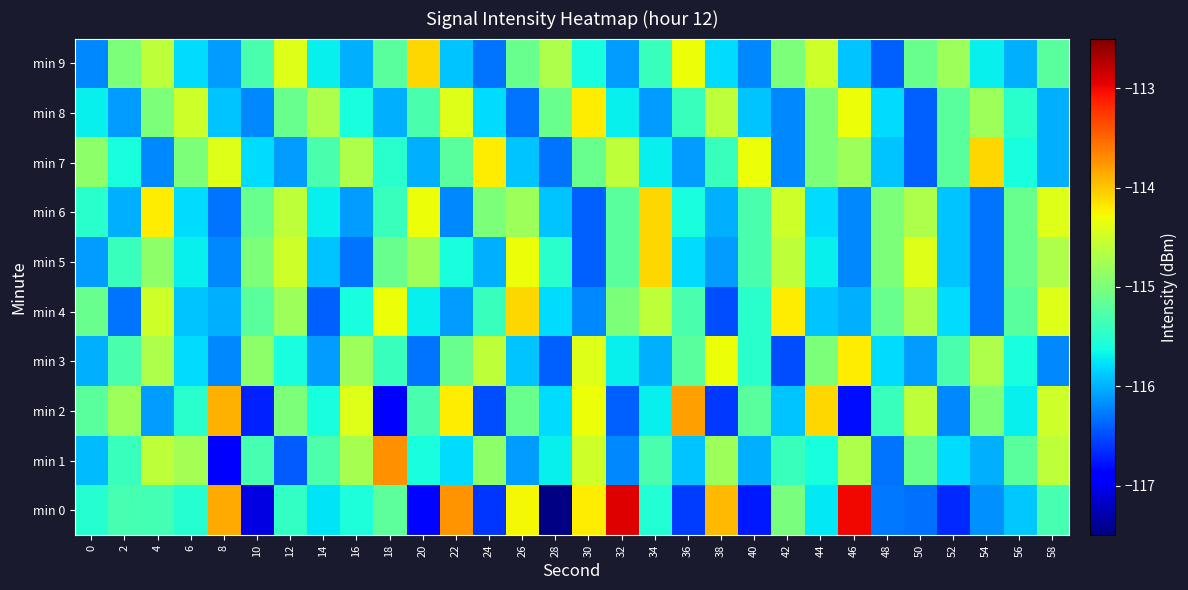

Reading left to right, transcribe all the data shown in this chart.

min 0: 0=-115.5	2=-115.3	4=-115.3	6=-115.5	8=-113.9	10=-117.1	12=-115.4	14=-115.7	16=-115.6	18=-115.2	20=-116.8	22=-113.7	24=-116.6	26=-114.3	28=-117.5	30=-114.2	32=-112.9	34=-115.5	36=-116.6	38=-113.9	40=-116.8	42=-115.0	44=-115.7	46=-113.0	48=-116.3	50=-116.3	52=-116.7	54=-116.2	56=-115.9	58=-115.3
min 1: 0=-115.9	2=-115.4	4=-114.6	6=-114.8	8=-116.9	10=-115.3	12=-116.4	14=-115.3	16=-114.7	18=-113.7	20=-115.6	22=-115.8	24=-114.9	26=-116.1	28=-115.7	30=-114.5	32=-116.2	34=-115.3	36=-115.9	38=-114.8	40=-116.0	42=-115.4	44=-115.6	46=-114.7	48=-116.3	50=-115.1	52=-115.8	54=-116.0	56=-115.2	58=-114.6
min 2: 0=-115.2	2=-114.8	4=-116.1	6=-115.5	8=-113.9	10=-116.7	12=-115.0	14=-115.6	16=-114.4	18=-116.9	20=-115.3	22=-114.2	24=-116.5	26=-115.1	28=-115.8	30=-114.3	32=-116.4	34=-115.7	36=-113.8	38=-116.6	40=-115.2	42=-115.9	44=-114.1	46=-116.8	48=-115.4	50=-114.6	52=-116.2	54=-115.0	56=-115.7	58=-114.5
min 3: 0=-116.0	2=-115.3	4=-114.7	6=-115.8	8=-116.2	10=-114.9	12=-115.6	14=-116.1	16=-114.8	18=-115.4	20=-116.3	22=-115.1	24=-114.6	26=-115.9	28=-116.4	30=-114.4	32=-115.7	34=-116.0	36=-115.2	38=-114.3	40=-115.5	42=-116.5	44=-115.0	46=-114.2	48=-115.8	50=-116.1	52=-115.3	54=-114.7	56=-115.6	58=-116.2
min 4: 0=-115.1	2=-116.3	4=-114.5	6=-115.9	8=-116.0	10=-115.2	12=-114.8	14=-116.4	16=-115.6	18=-114.3	20=-115.7	22=-116.1	24=-115.4	26=-114.1	28=-115.8	30=-116.2	32=-115.0	34=-114.6	36=-115.3	38=-116.5	40=-115.5	42=-114.2	44=-115.9	46=-116.0	48=-115.1	50=-114.7	52=-115.8	54=-116.3	56=-115.2	58=-114.4
min 5: 0=-116.1	2=-115.4	4=-114.9	6=-115.7	8=-116.2	10=-115.0	12=-114.5	14=-115.9	16=-116.3	18=-115.1	20=-114.8	22=-115.6	24=-116.0	26=-114.3	28=-115.5	30=-116.4	32=-115.2	34=-114.1	36=-115.8	38=-116.1	40=-115.3	42=-114.6	44=-115.7	46=-116.2	48=-115.0	50=-114.4	52=-115.9	54=-116.3	56=-115.1	58=-114.7
min 6: 0=-115.5	2=-116.0	4=-114.2	6=-115.8	8=-116.3	10=-115.1	12=-114.6	14=-115.7	16=-116.1	18=-115.4	20=-114.3	22=-116.2	24=-115.0	26=-114.8	28=-115.9	30=-116.4	32=-115.2	34=-114.1	36=-115.6	38=-116.0	40=-115.3	42=-114.5	44=-115.8	46=-116.2	48=-115.0	50=-114.7	52=-115.9	54=-116.3	56=-115.1	58=-114.4
min 7: 0=-114.9	2=-115.6	4=-116.2	6=-115.0	8=-114.4	10=-115.8	12=-116.1	14=-115.3	16=-114.7	18=-115.5	20=-116.0	22=-115.2	24=-114.2	26=-115.9	28=-116.3	30=-115.1	32=-114.6	34=-115.7	36=-116.1	38=-115.4	40=-114.3	42=-116.2	44=-115.0	46=-114.8	48=-115.9	50=-116.4	52=-115.2	54=-114.1	56=-115.6	58=-116.0
min 8: 0=-115.7	2=-116.1	4=-115.0	6=-114.5	8=-115.9	10=-116.2	12=-115.1	14=-114.7	16=-115.6	18=-116.0	20=-115.3	22=-114.4	24=-115.8	26=-116.3	28=-115.1	30=-114.2	32=-115.7	34=-116.1	36=-115.4	38=-114.6	40=-115.9	42=-116.2	44=-115.0	46=-114.3	48=-115.8	50=-116.4	52=-115.2	54=-114.8	56=-115.5	58=-116.0
min 9: 0=-116.2	2=-115.0	4=-114.6	6=-115.8	8=-116.1	10=-115.3	12=-114.4	14=-115.7	16=-116.0	18=-115.2	20=-114.1	22=-115.9	24=-116.3	26=-115.1	28=-114.7	30=-115.6	32=-116.1	34=-115.4	36=-114.3	38=-115.8	40=-116.2	42=-115.0	44=-114.5	46=-115.9	48=-116.4	50=-115.1	52=-114.8	54=-115.7	56=-116.0	58=-115.2